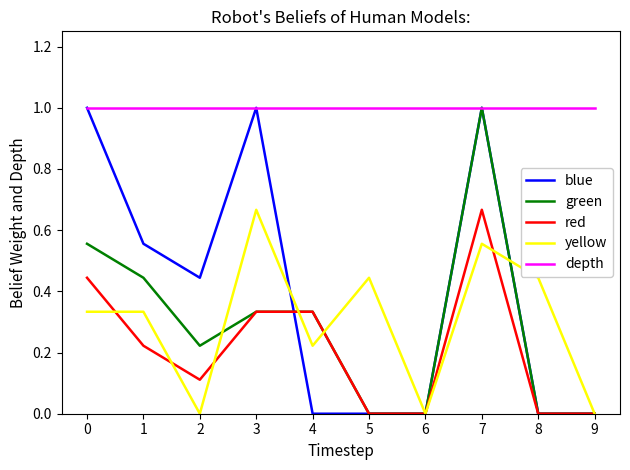

At which category is the sum across all series the highest?

7